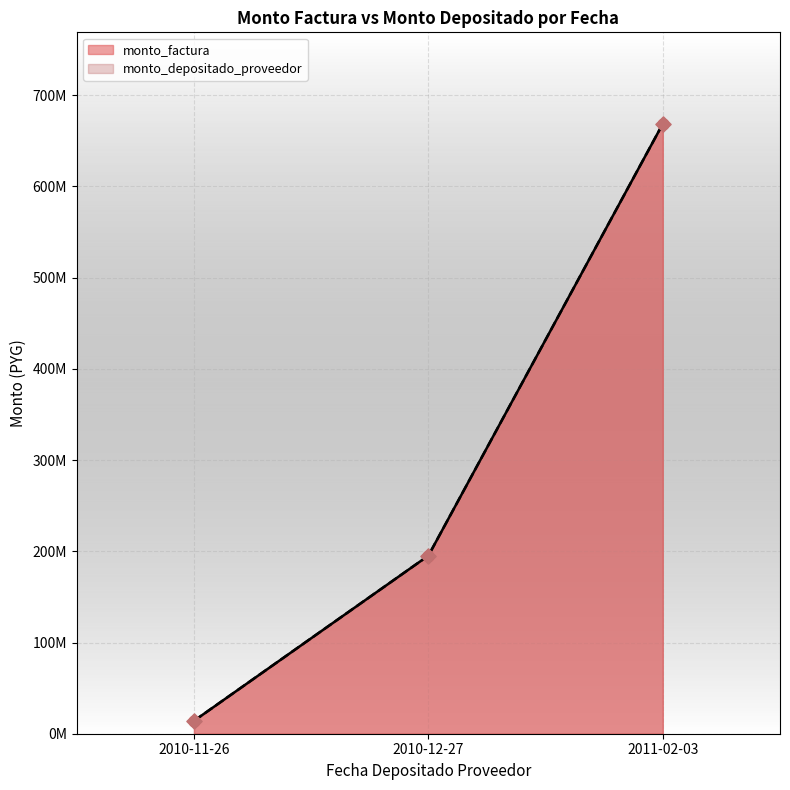

Which series has the largest total across all categories?

monto_factura